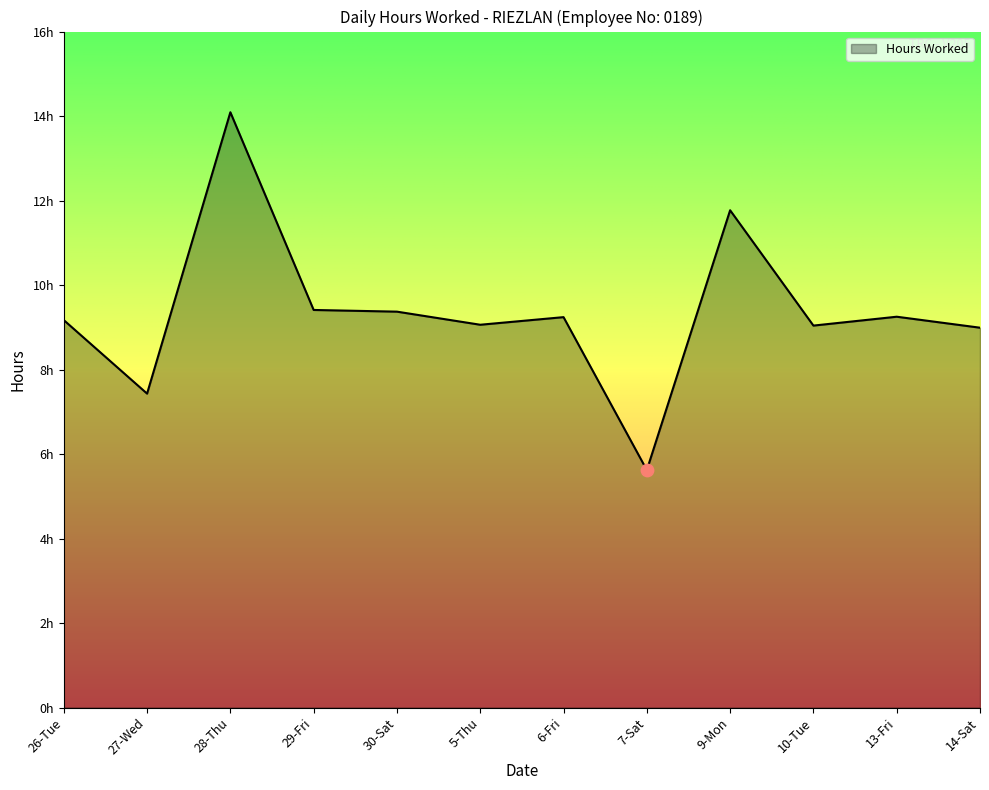

What is the change in value from 27-Wed to 14-Sat?

+1.6